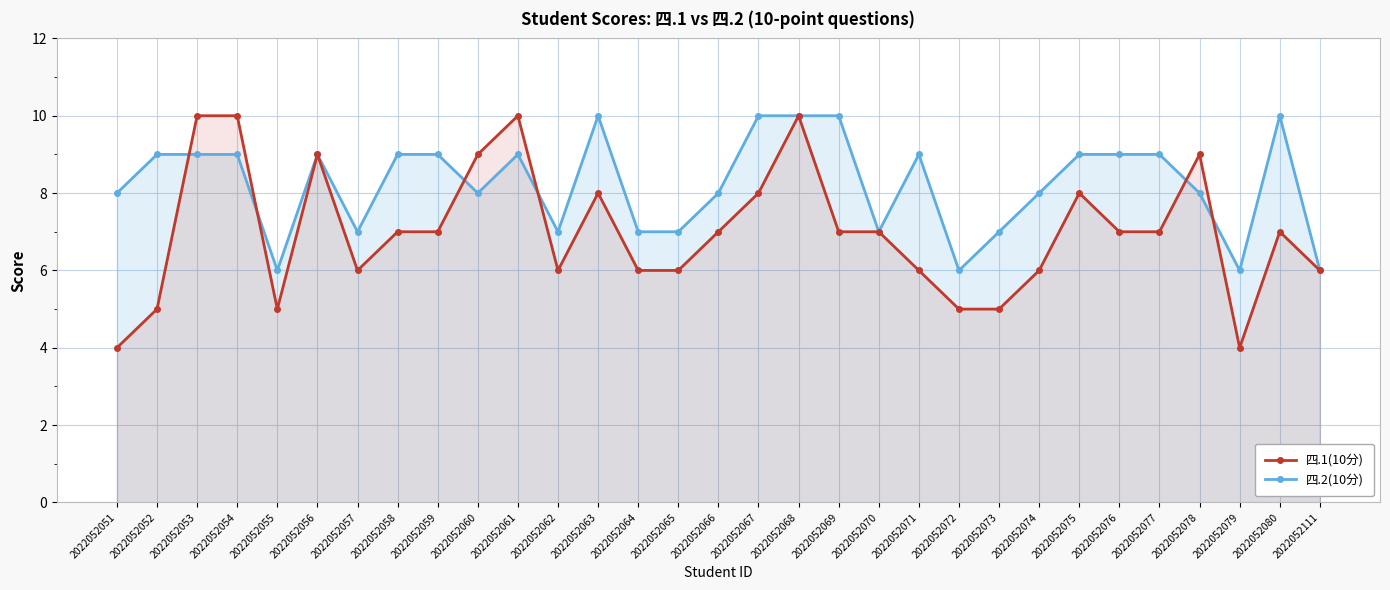

What is the average value of the 四.1(10分) series?

7